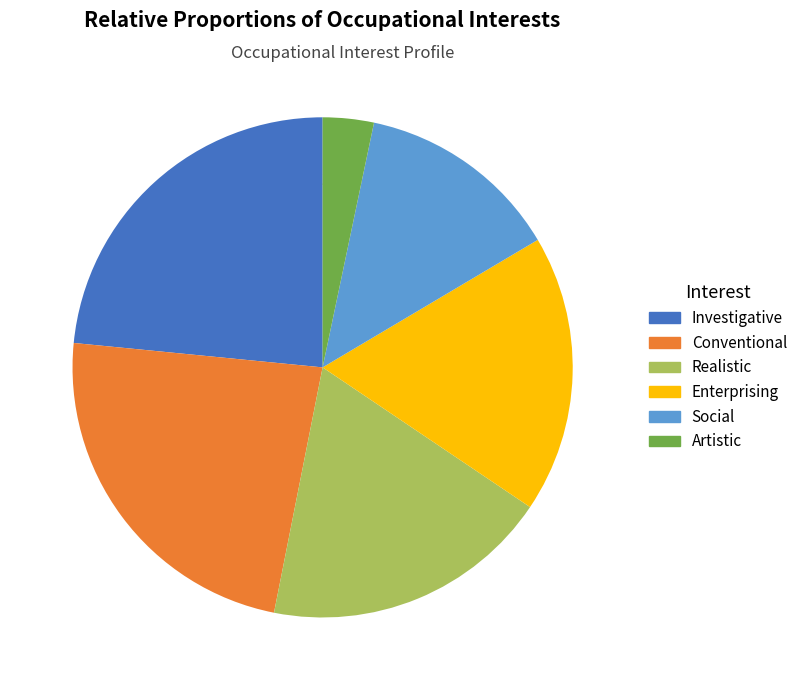

To the nearest percent, what percentage of the pie is Enterprising?

18%